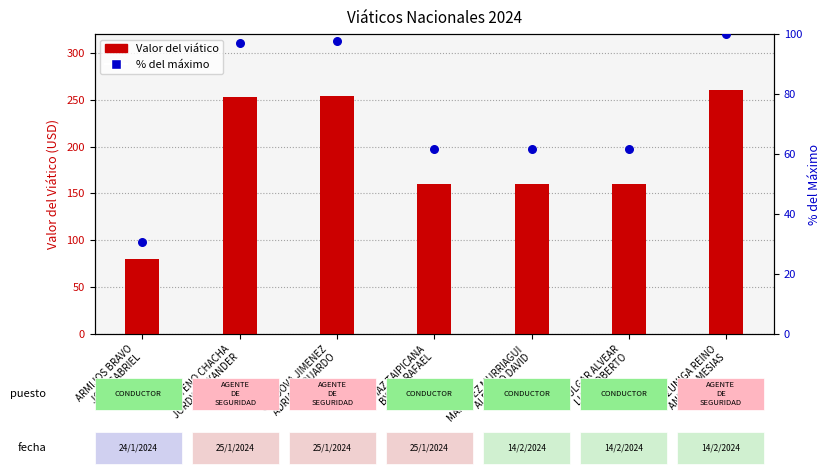

At which category is the sum across all series the highest?

ZUNIGA REINO
ANDRES MESIAS